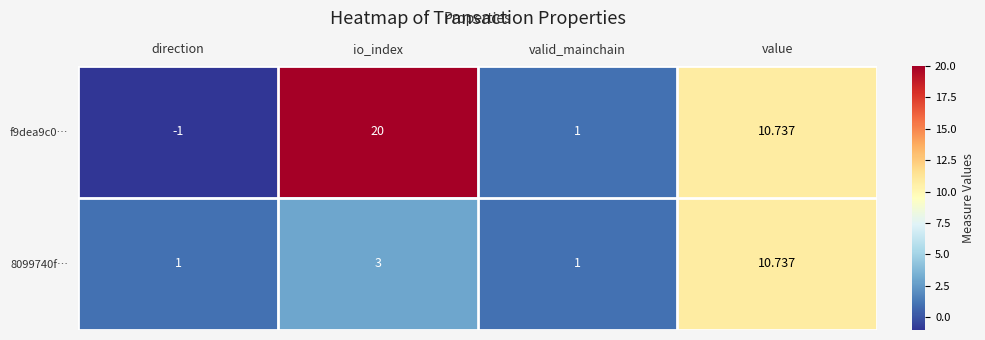

Rank the series by their maximum value, from lowest to highest.

8099740f…, f9dea9c0…